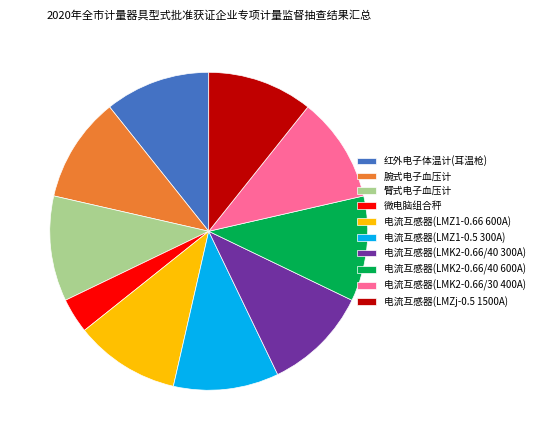

Is it true that 臂式电子血压计 is 11% of the pie?

True